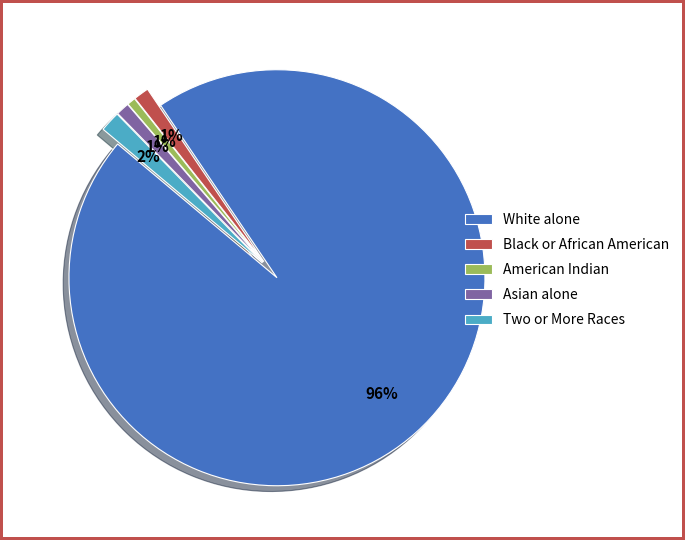

Which has a higher value, Asian alone or White alone?

White alone